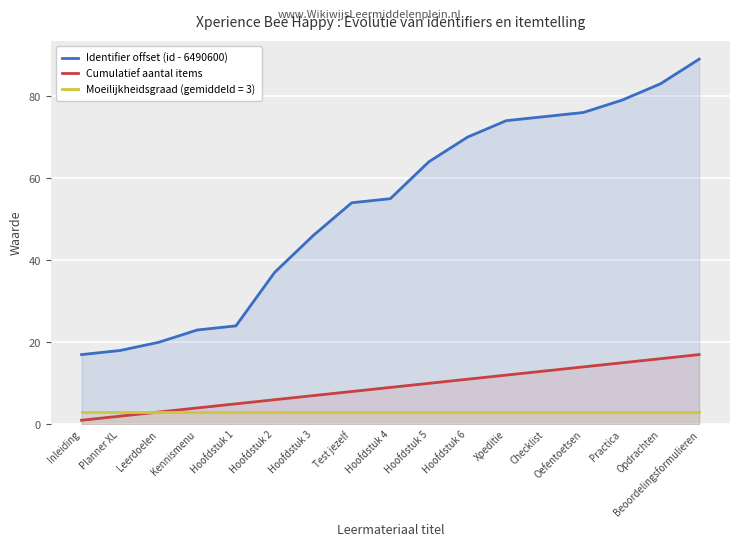

Where does the Cumulatief aantal items series first go above 9?

Hoofdstuk 5